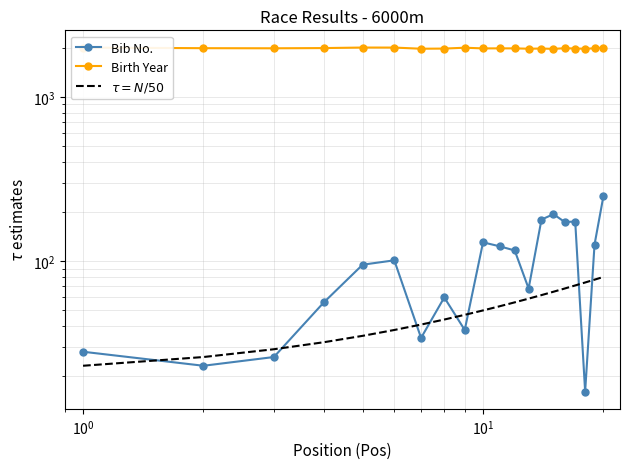

What is the highest value of the Bib No. series?

249